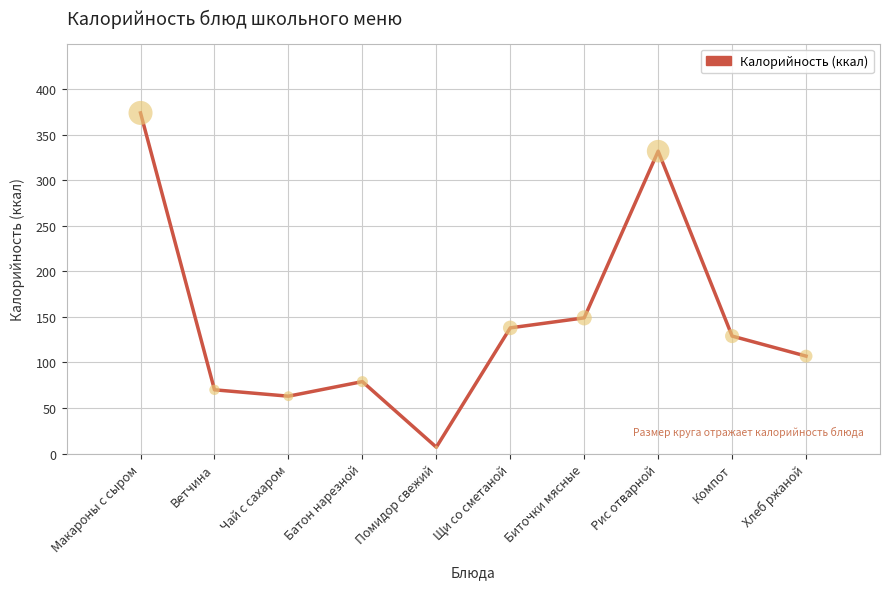

Approximately how many times larger is the value at Компот compared to Хлеб ржаной?

1.2